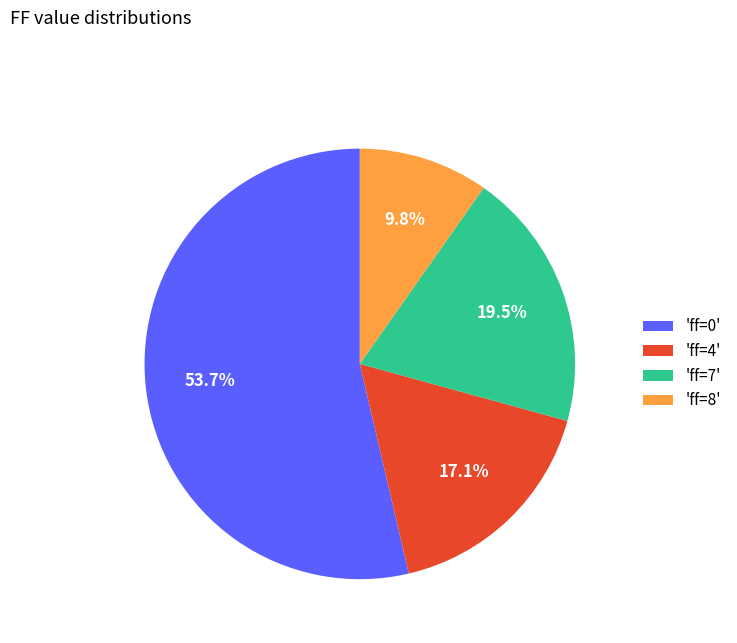

Is there a majority slice in this chart?

Yes